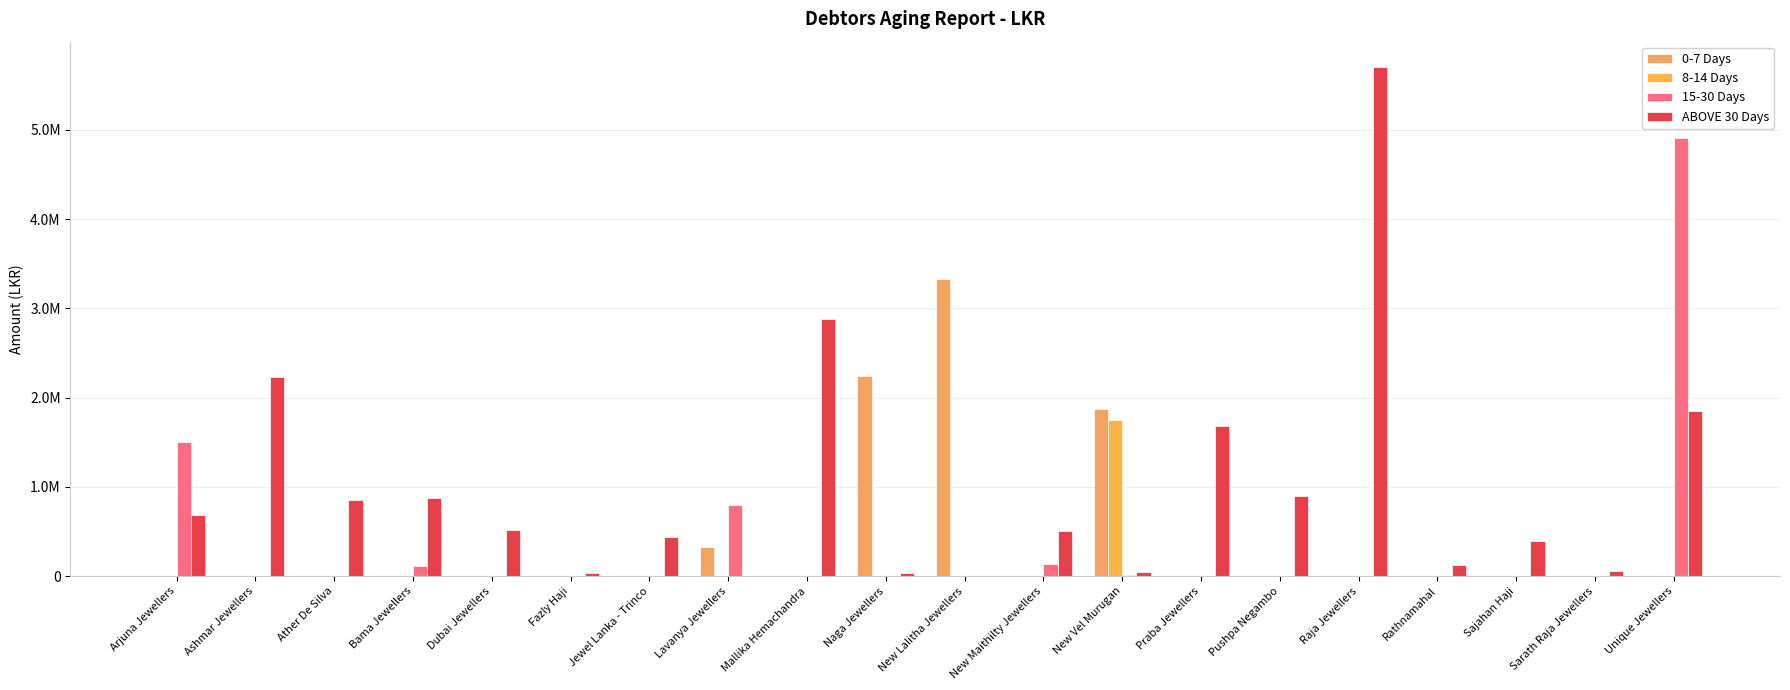

Read the ABOVE 30 Days value at Mallika Hemachandra, to the nearest 100.

2879200